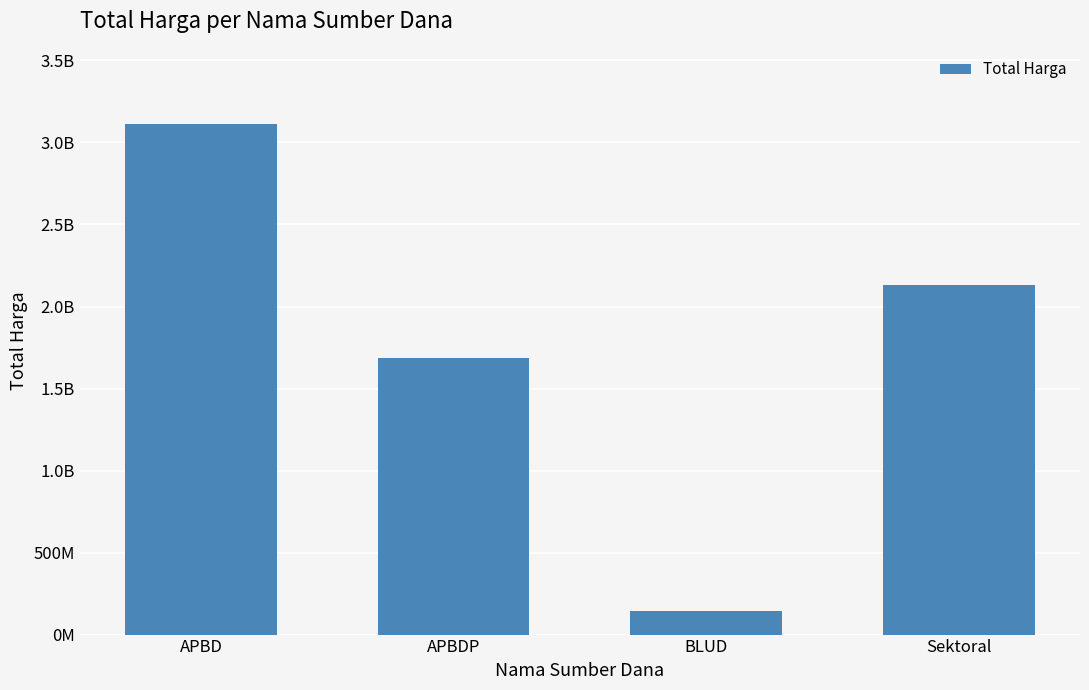

What position from the right is Sektoral?

1